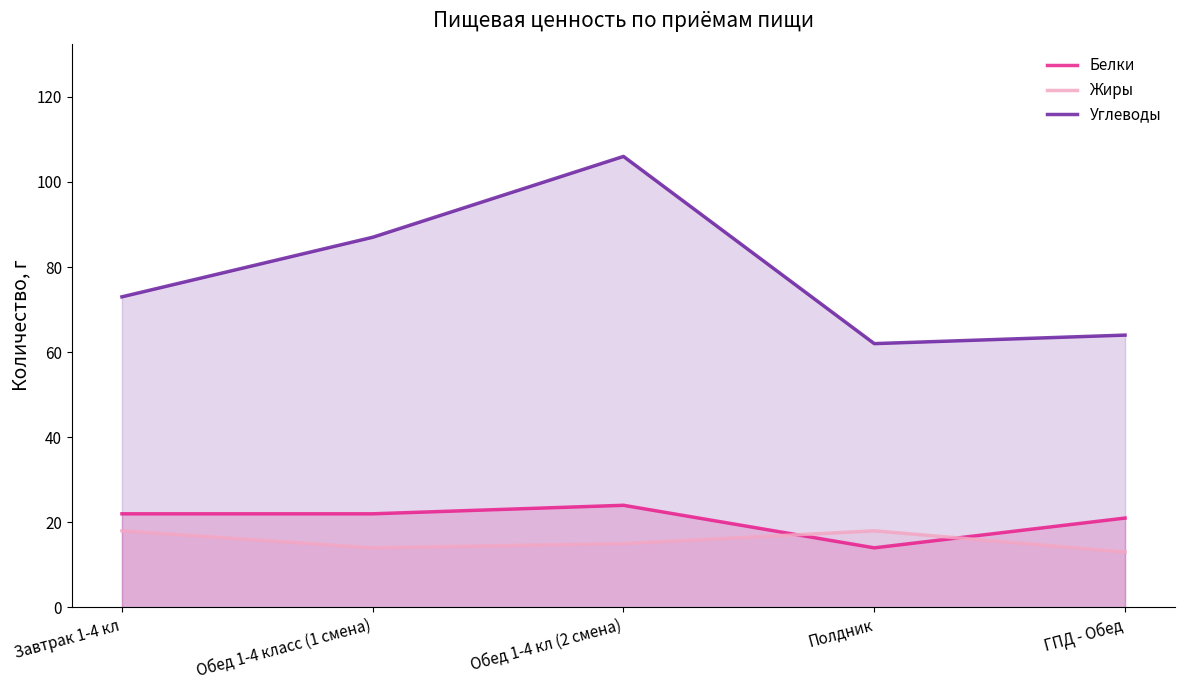

Rank the series by their maximum value, from highest to lowest.

Углеводы, Белки, Жиры